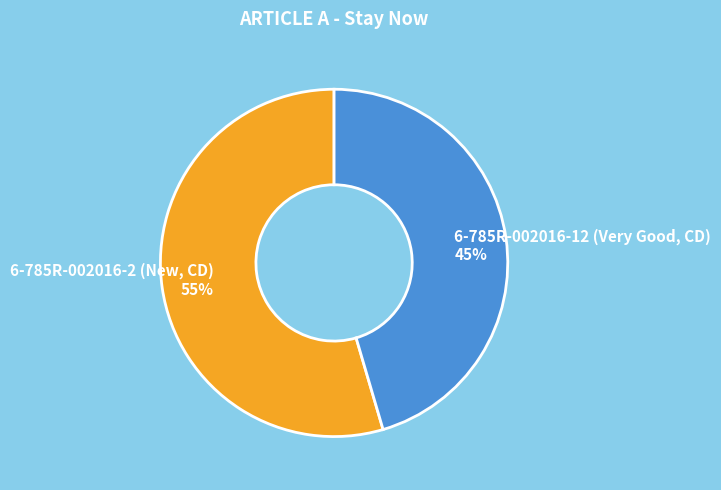

Do 6-785R-002016-12 (Very Good, CD) 45% and 6-785R-002016-2 (New, CD) 55% together represent more than half of the pie?

Yes